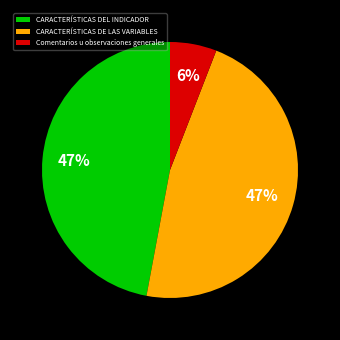

Combined, do Comentarios u observaciones generales and CARACTERÍSTICAS DEL INDICADOR account for over 50%?

Yes